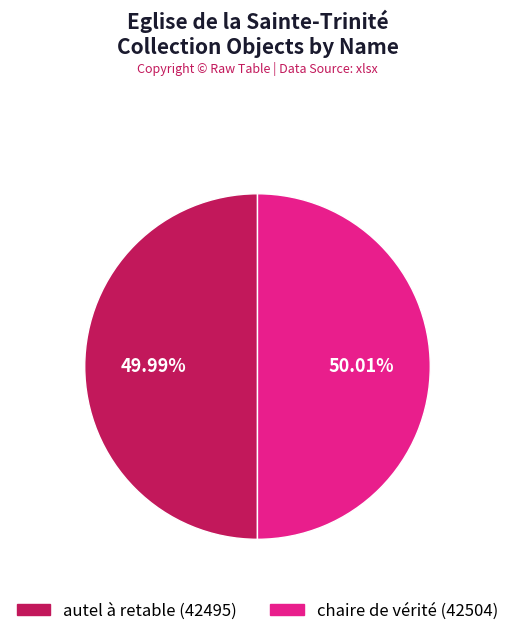

Combined, do autel à retable and chaire de vérité account for over 50%?

Yes